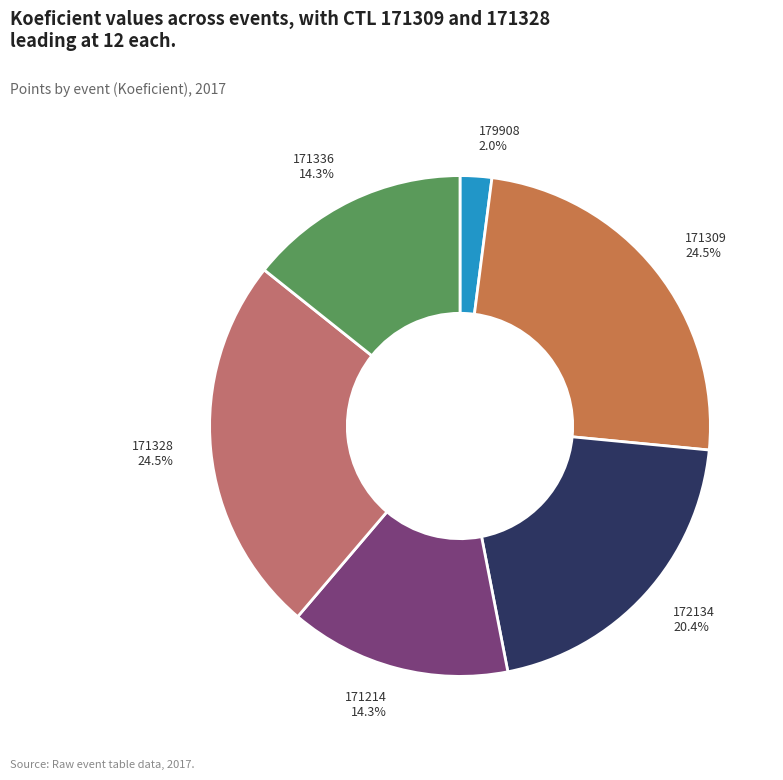

To the nearest percent, what is the average slice percentage?

17%